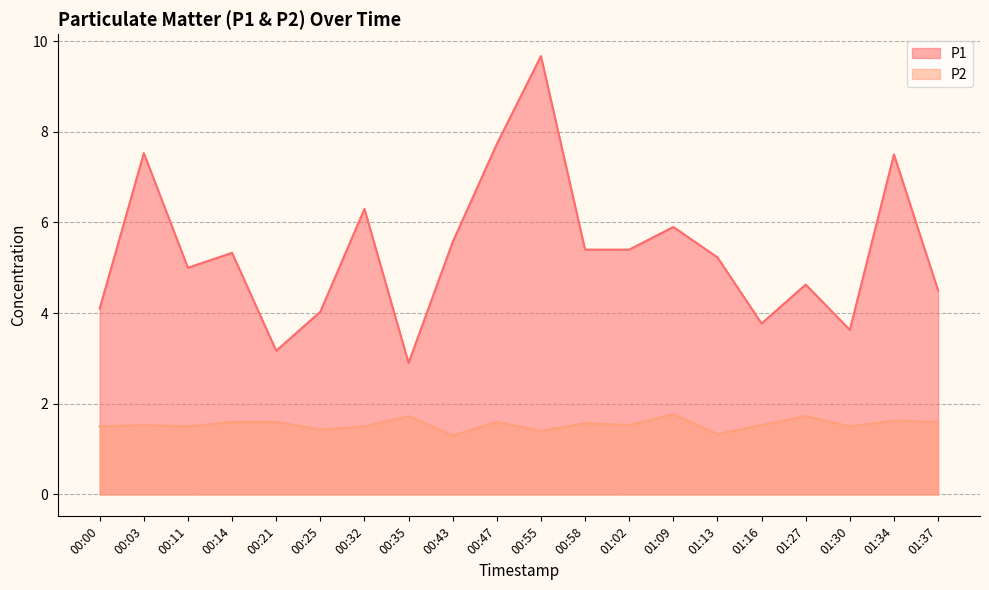

How many values in the P1 series exceed 5?

11